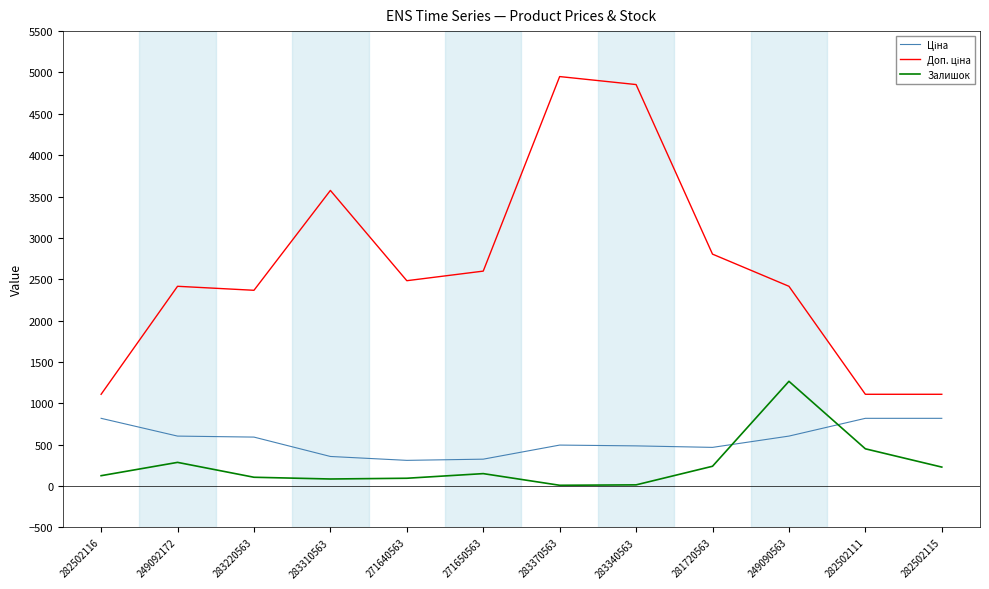

What is the total value across all series at 283220563?

3064.2